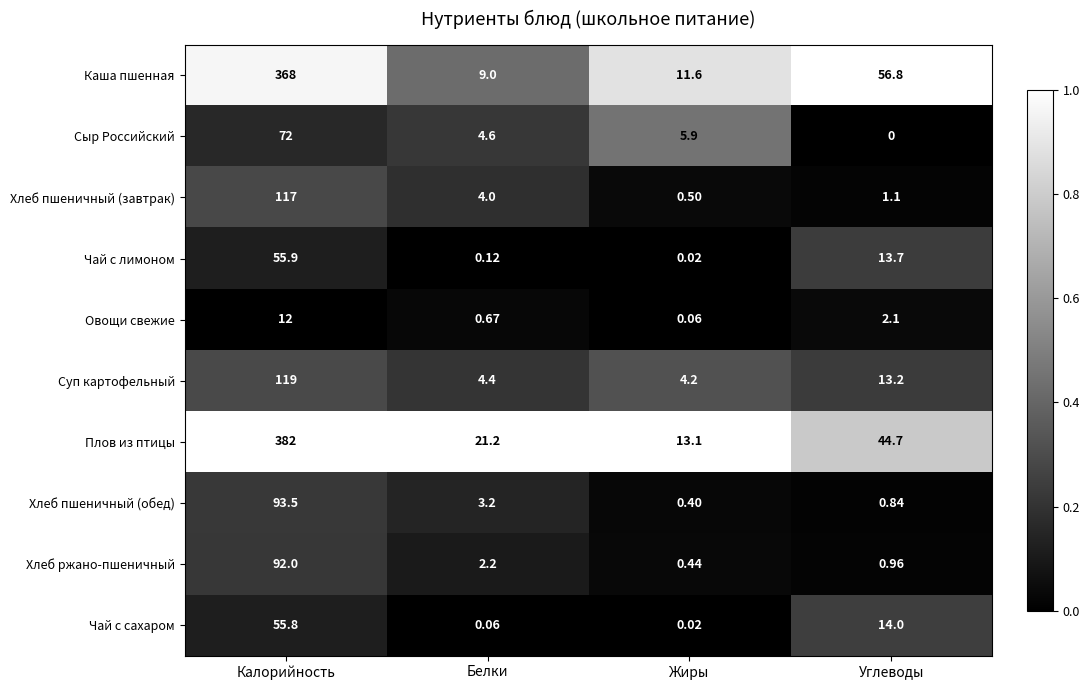

List the labels in order of Овощи свежие value, smallest first.

Жиры, Белки, Углеводы, Калорийность